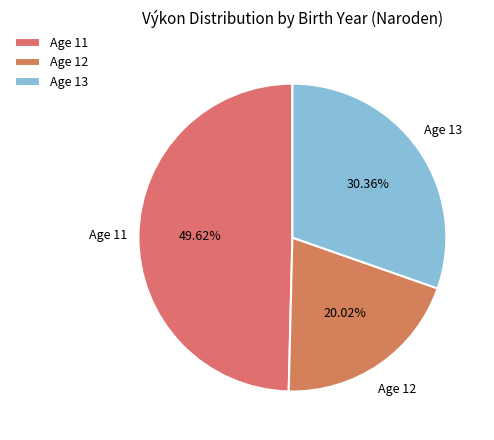

Rank the categories by value from lowest to highest.

Age 12, Age 13, Age 11